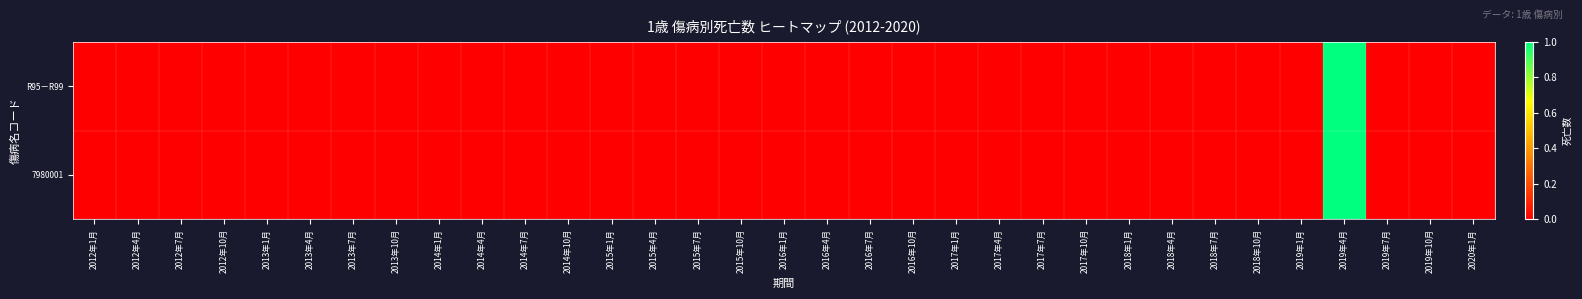

Which series changed the most between 2019年4月 and 2020年1月?

R95－R99